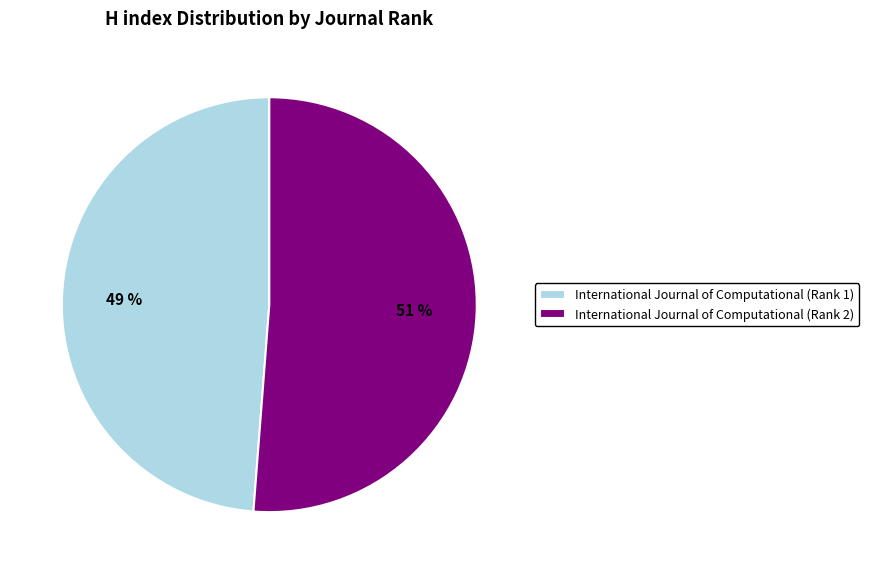

Do International Journal of Computational (Rank 2) and International Journal of Computational (Rank 1) together represent more than half of the pie?

Yes